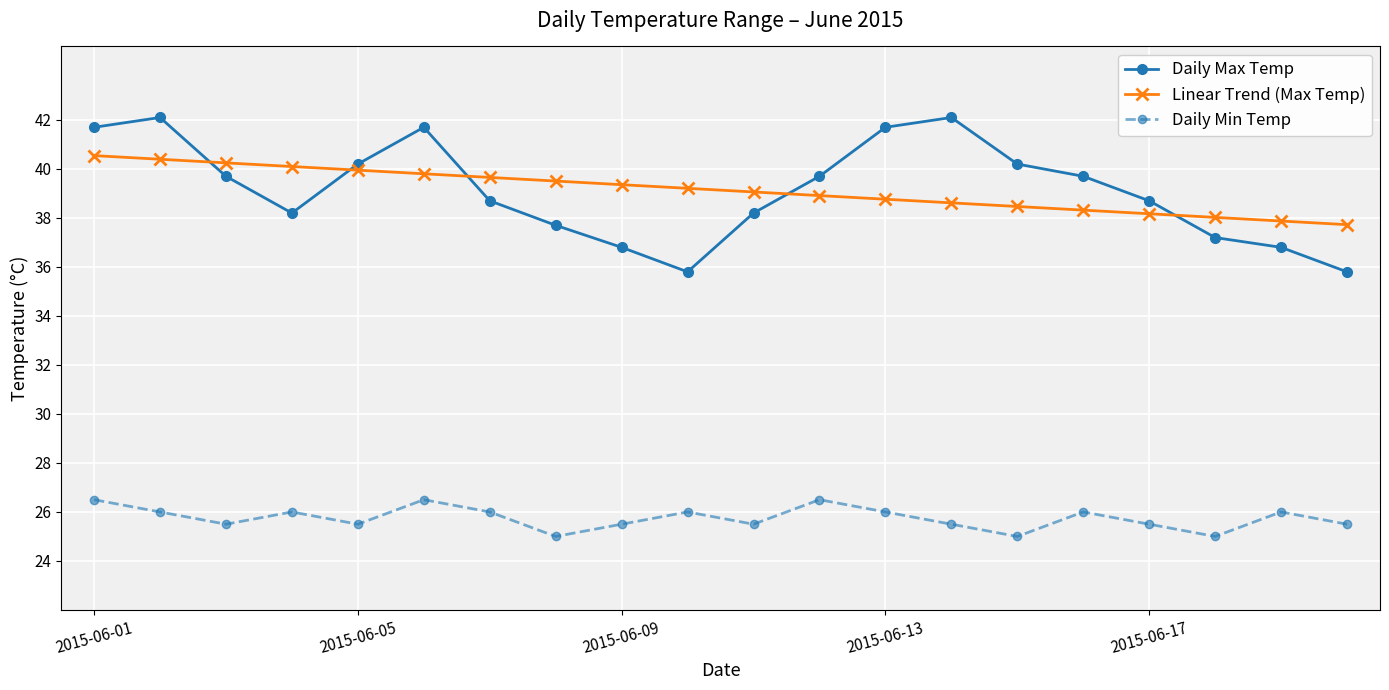

What is the maximum value for Linear Trend (Max Temp)?

40.5